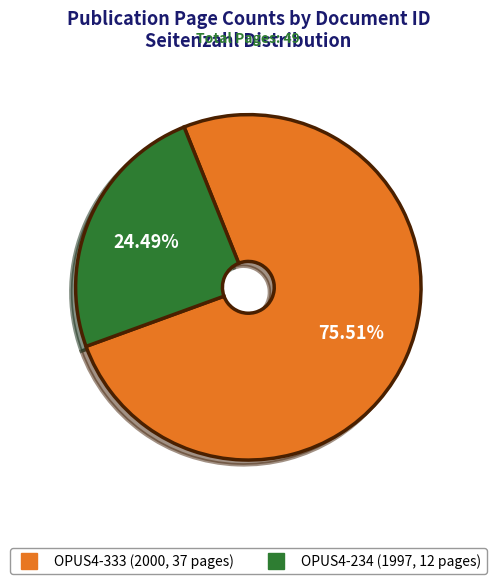

Which category has the biggest portion of the pie?

OPUS4-333